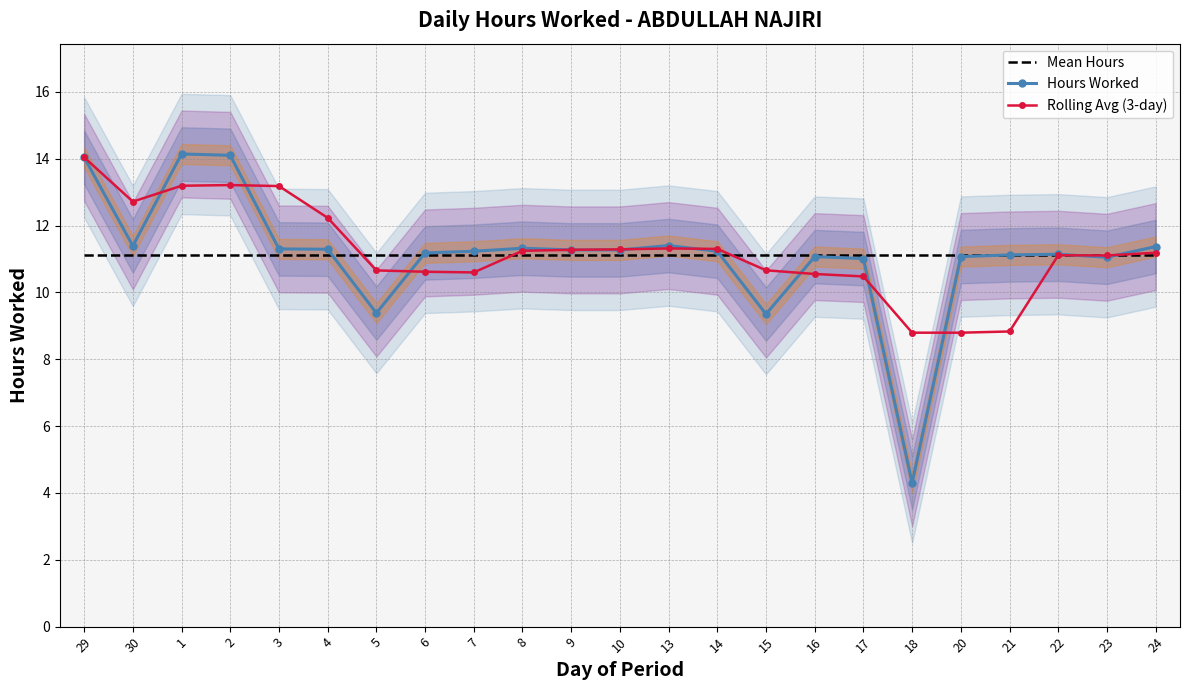

How many lines are shown in the chart?

3